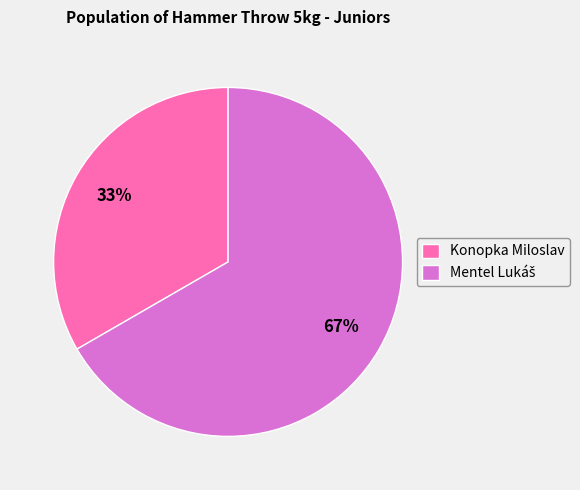

To the nearest percent, what is the average slice percentage?

50%